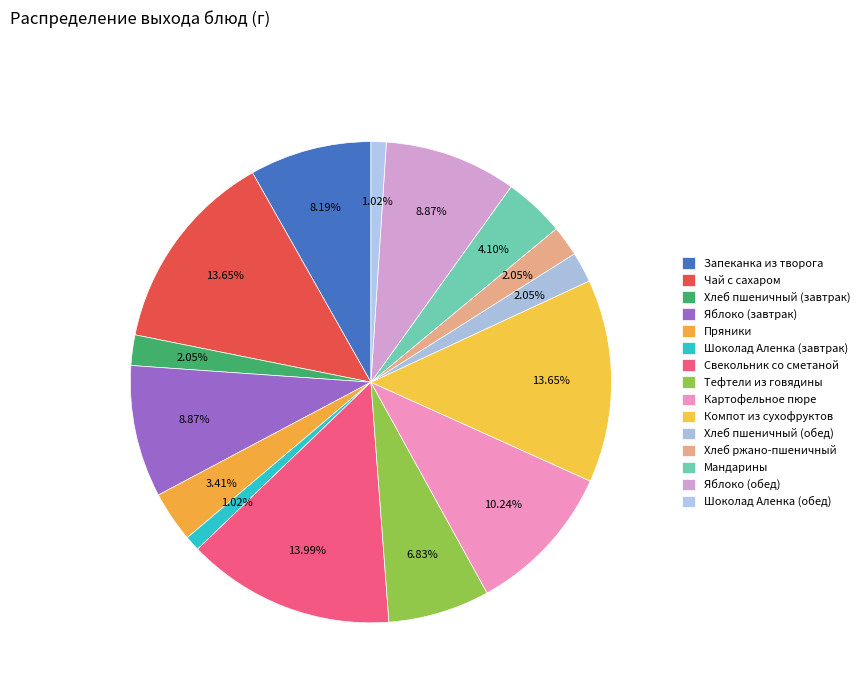

How many segments does this pie chart have?

15